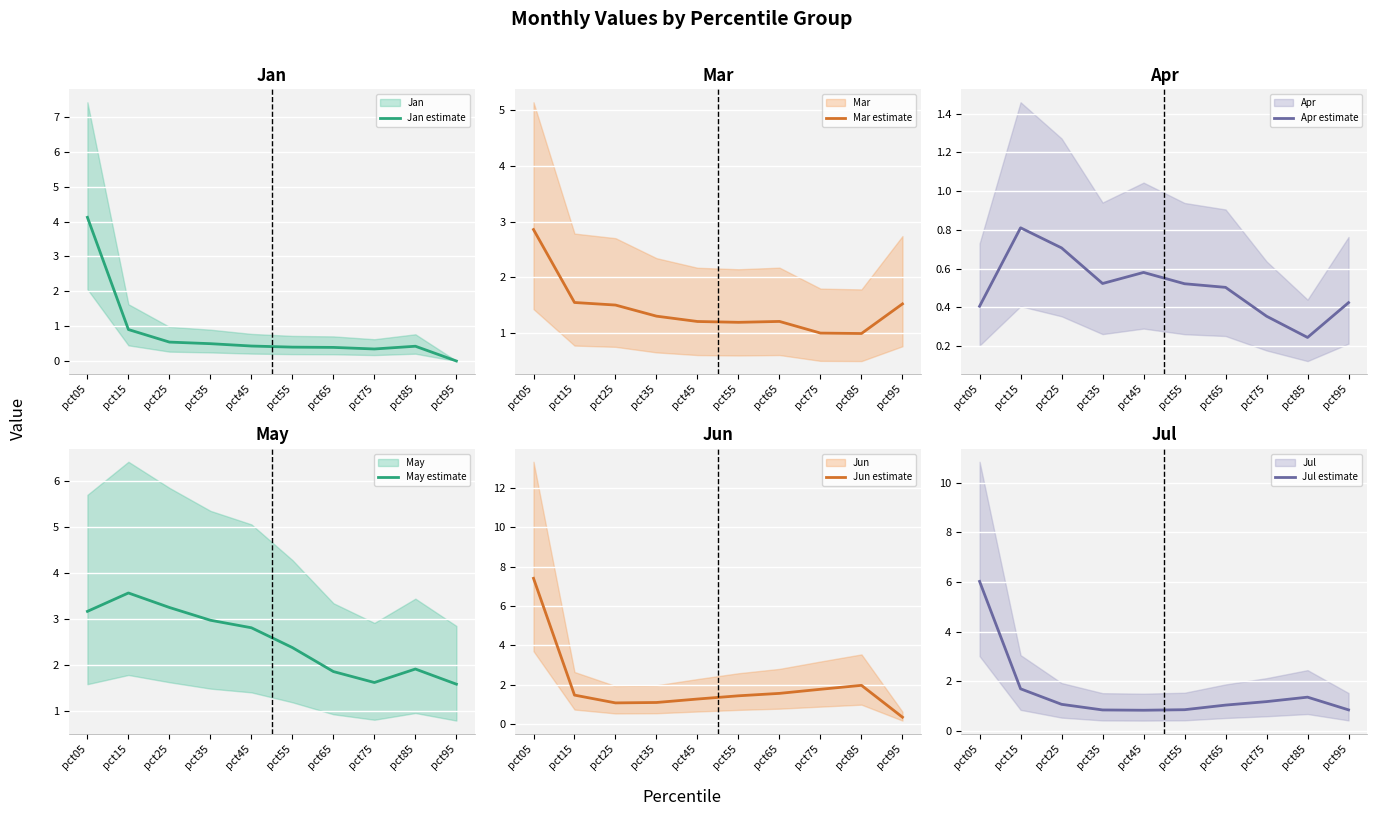

Reading left to right, what are all the values shown in this chart?

Jan estimate: 4.1	0.9	0.5	0.5	0.4	0.4	0.4	0.3	0.4	0.0
Mar estimate: 2.9	1.5	1.5	1.3	1.2	1.2	1.2	1.0	1.0	1.5
Apr estimate: 0.4	0.8	0.7	0.5	0.6	0.5	0.5	0.4	0.2	0.4
May estimate: 3.2	3.6	3.3	3.0	2.8	2.4	1.9	1.6	1.9	1.6
Jun estimate: 7.4	1.5	1.1	1.1	1.3	1.4	1.6	1.8	2.0	0.3
Jul estimate: 6.0	1.7	1.1	0.8	0.8	0.9	1.0	1.2	1.4	0.8